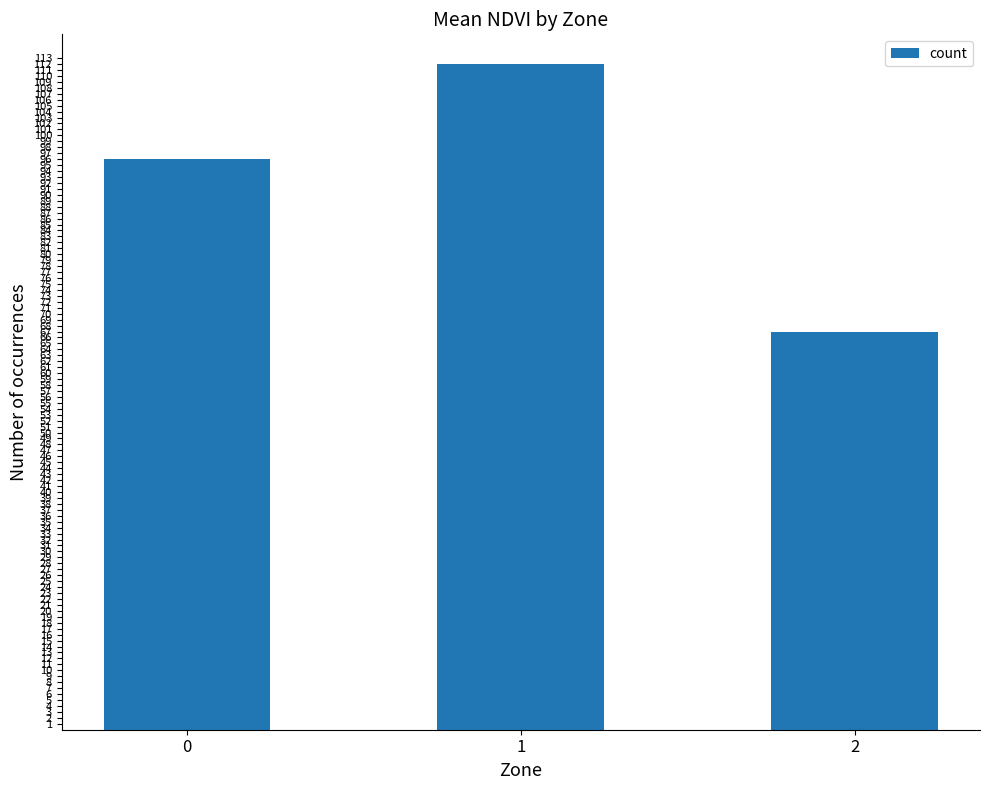

The chart shows a value of 112 at 1. True or false?

True